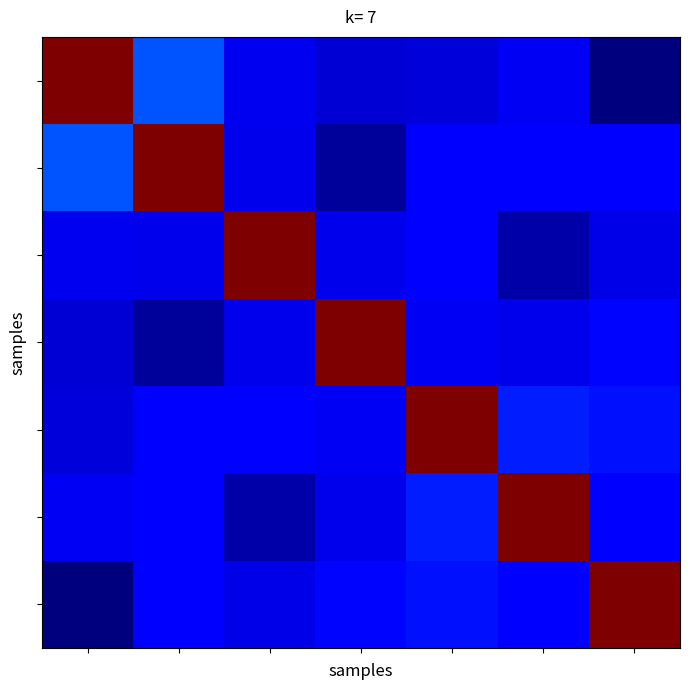

At how many categories does at least one series exceed 3877?

7